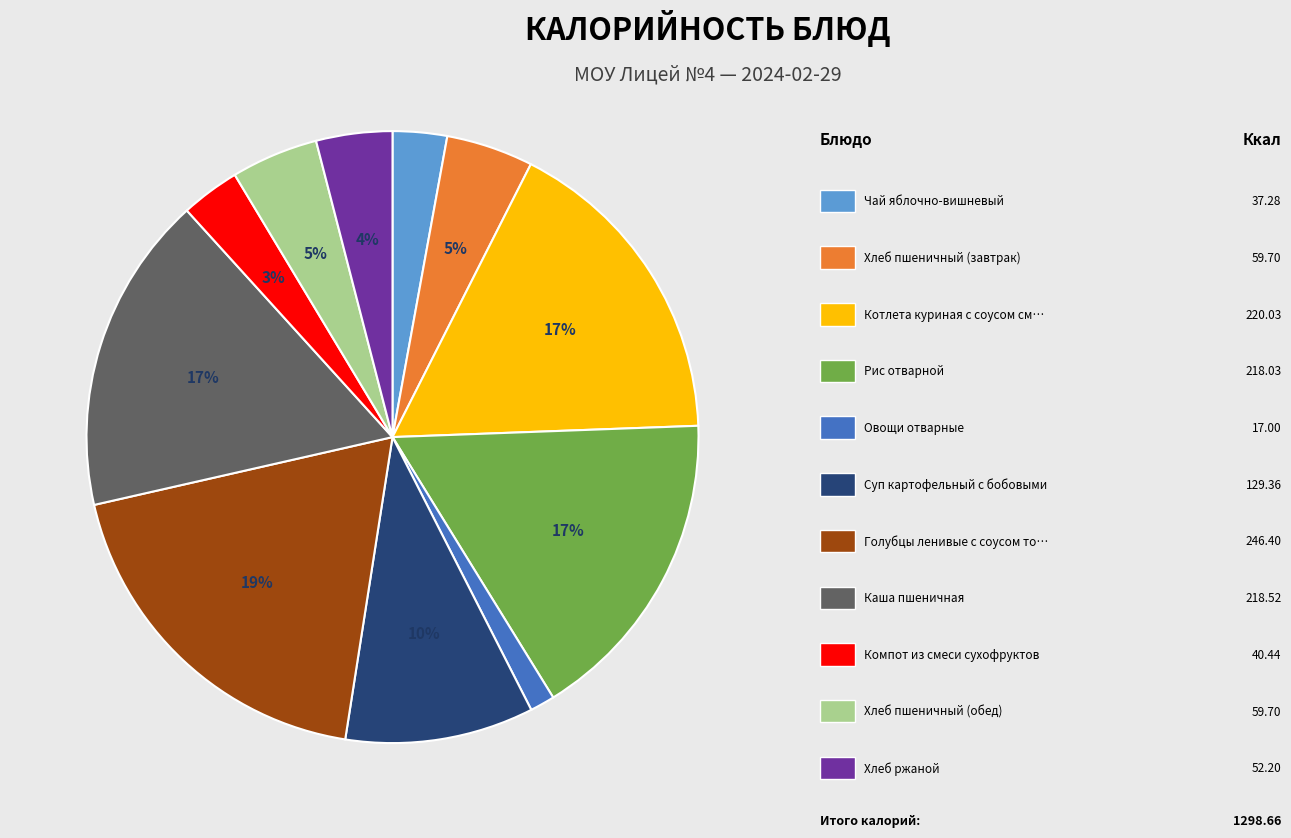

Is there any slice that represents more than half of the pie?

No